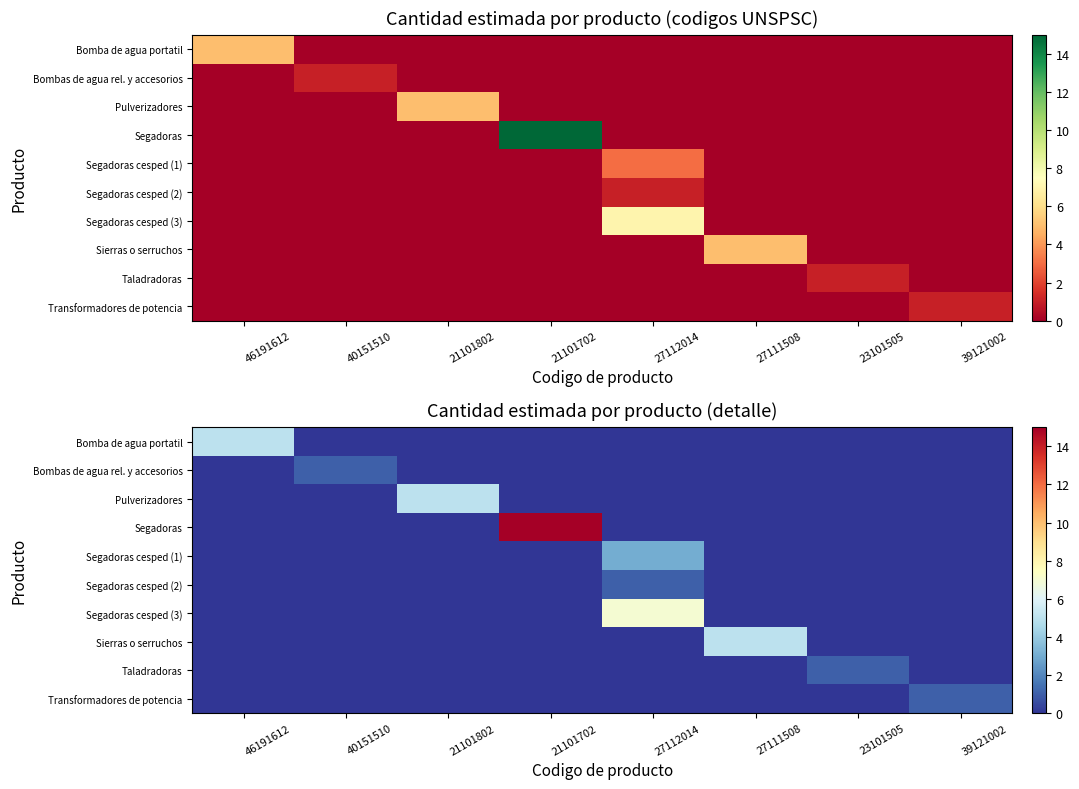

What is the total value across all series at 40151510?

1